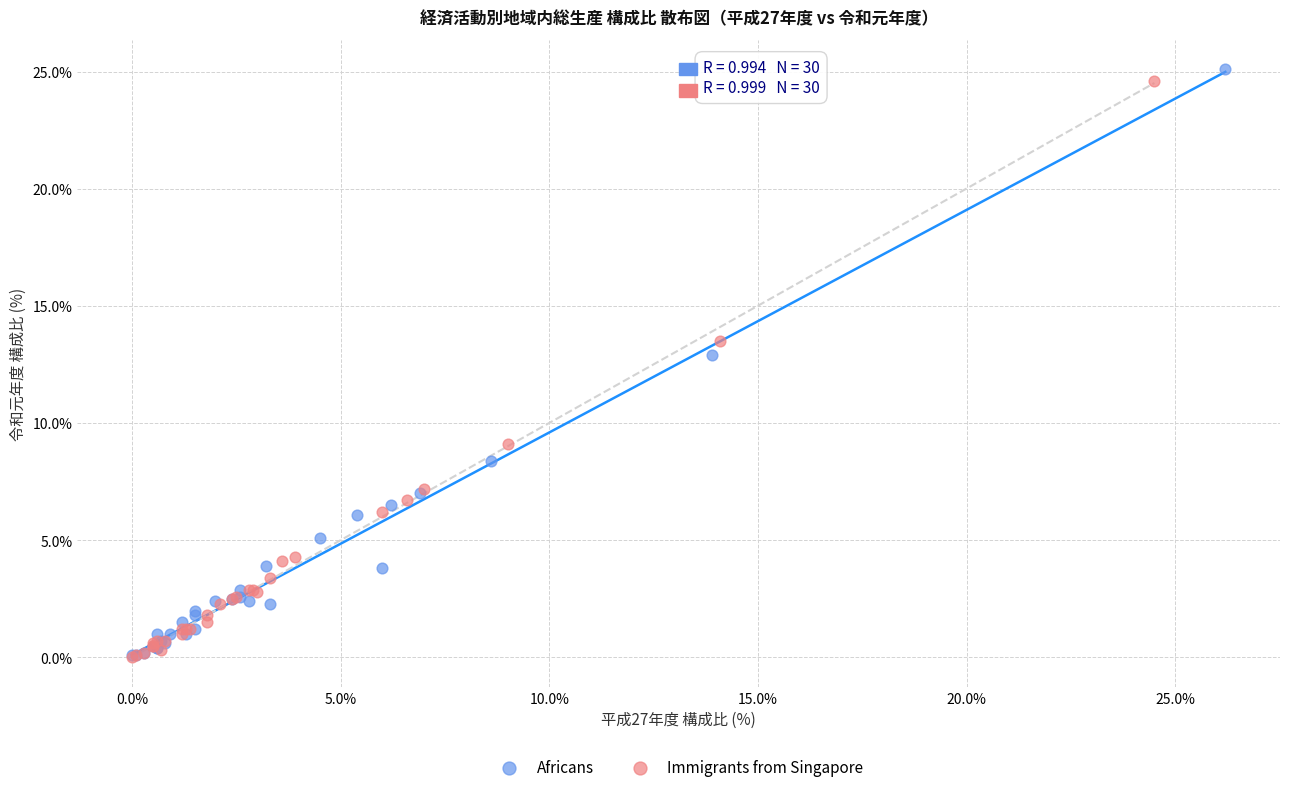

What are all the series names shown in the legend?

Africans, Immigrants from Singapore